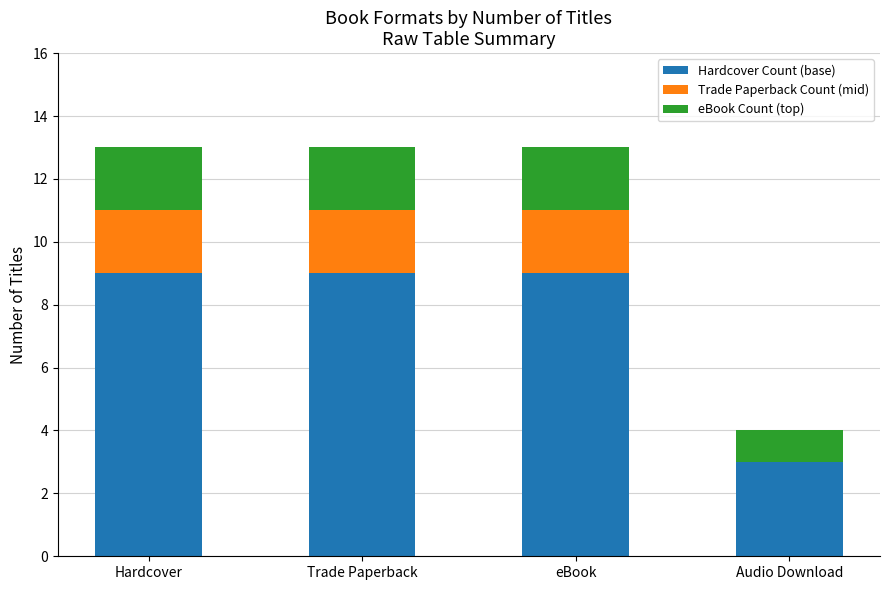

Is it true that Hardcover Count (base) equals 9 at Hardcover?

True